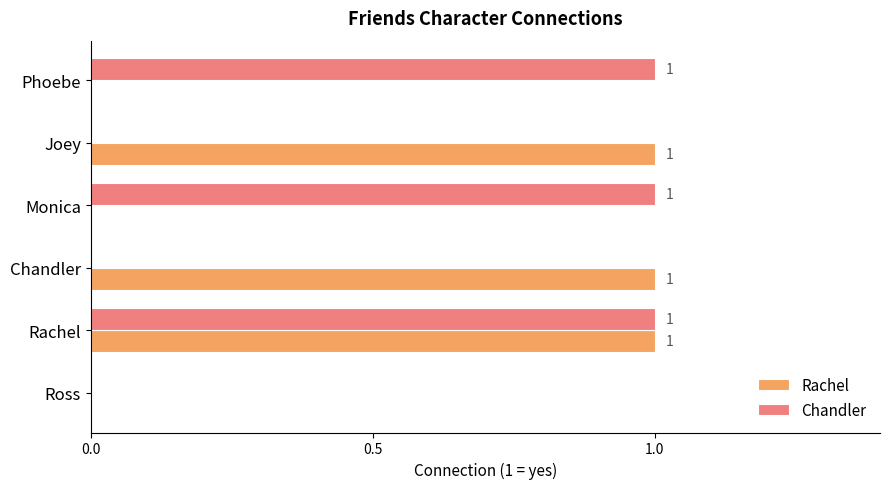

Which series changed the most between Rachel and Chandler?

Chandler